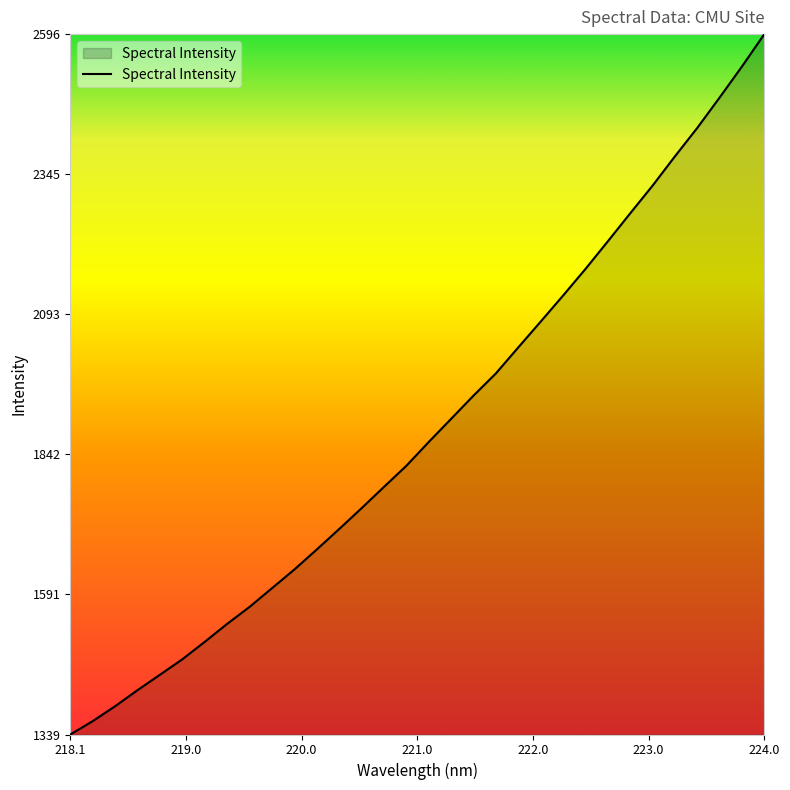

What is the smallest value displayed?

1339.3